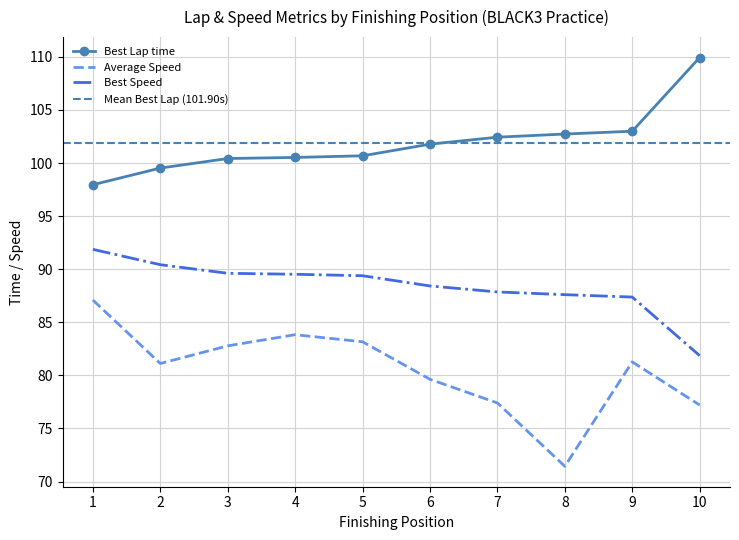

Read the Best Lap time value at 8.

102.7